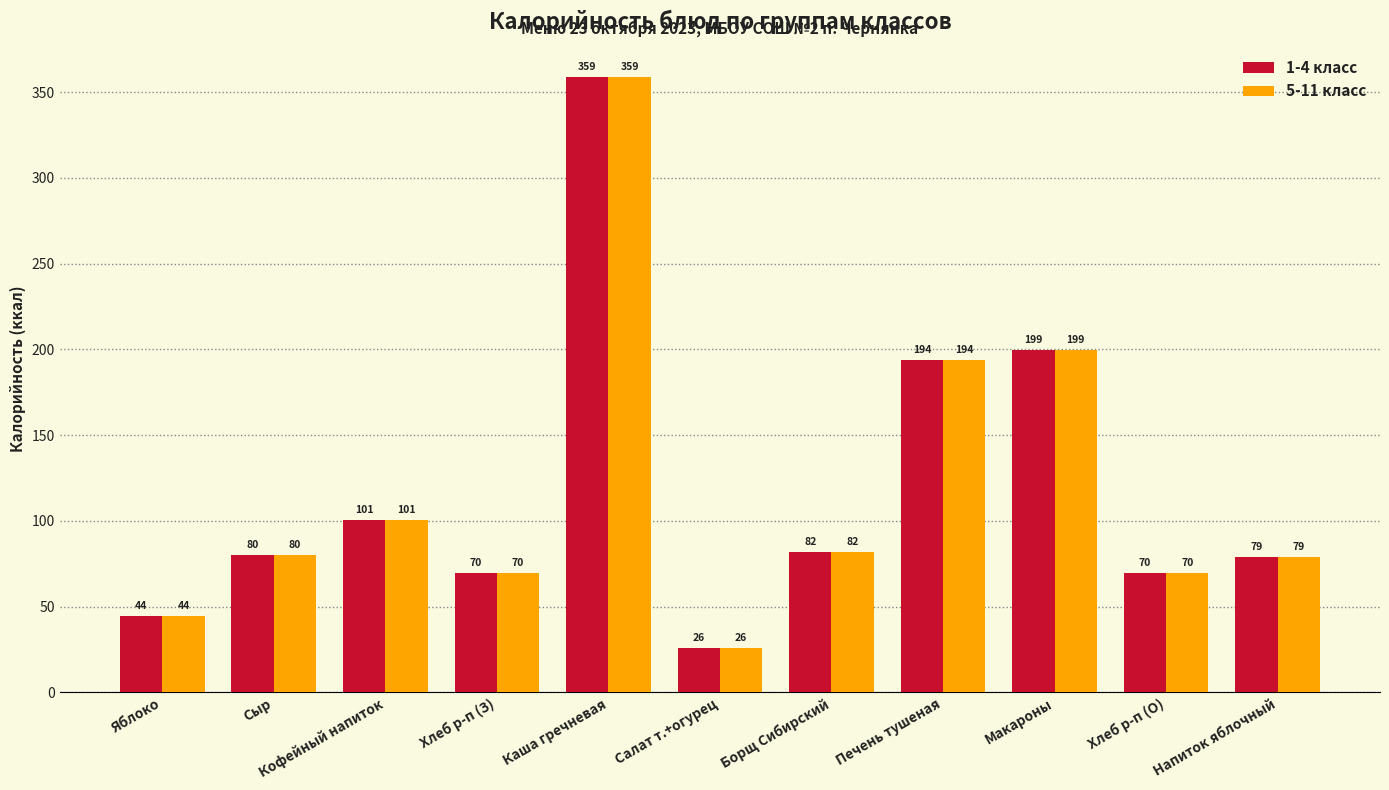

What is the label of the 2nd bar from the left?

Сыр